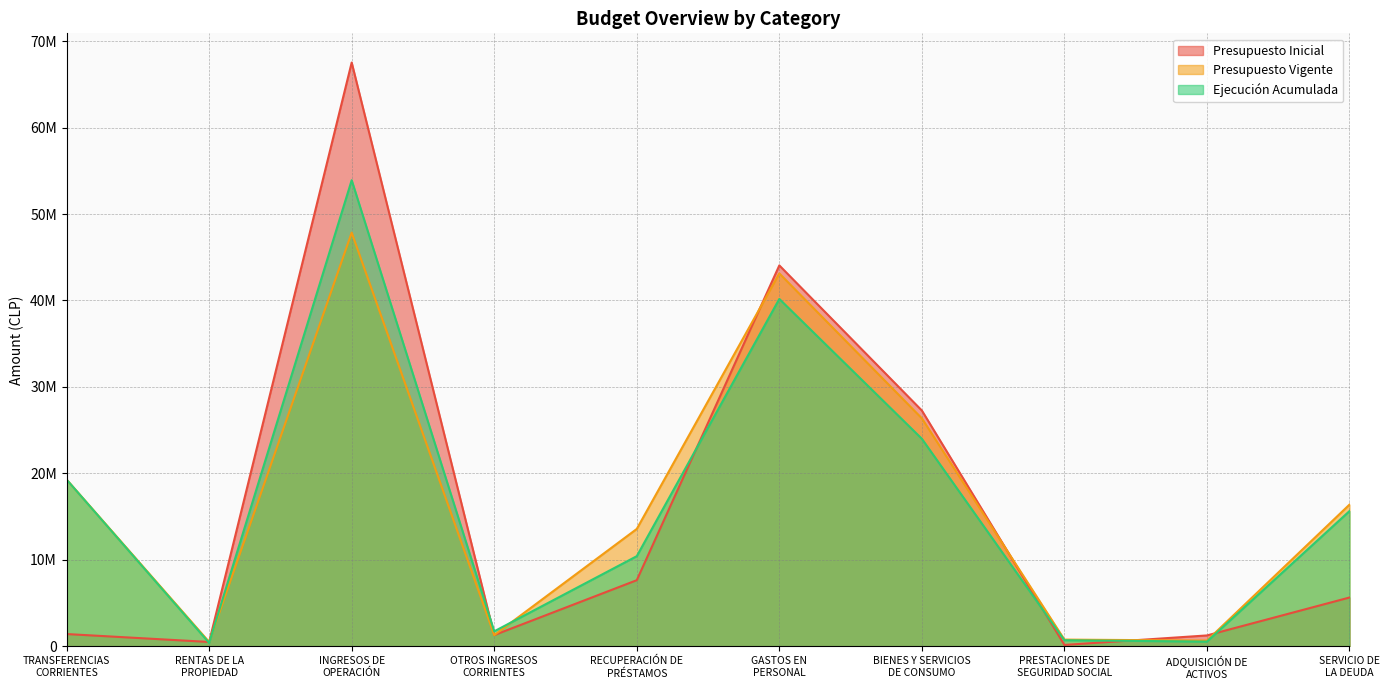

How many data points in Presupuesto Inicial are less than 5650368?

5